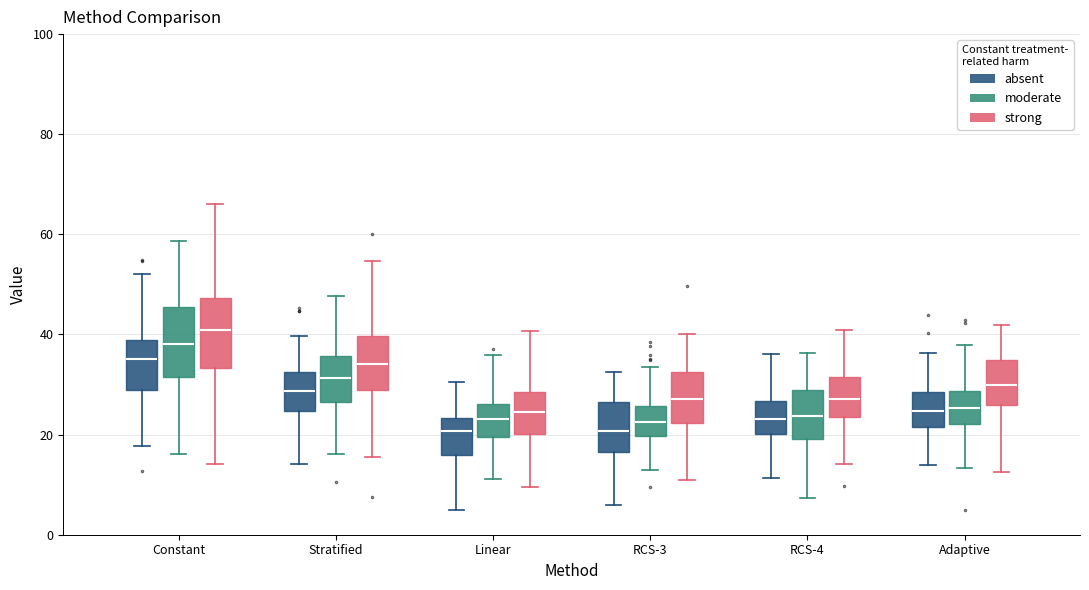

Reading left to right, read every box against the y-axis: the position of its median line, the range the box covers, and the ends of its whiskers. The values are not printed on the chart, so give them approximately, as read against the axis.

Constant (absent): median 36, box 28 to 38, whiskers 18 to 52
Constant (moderate): median 38, box 32 to 46, whiskers 16 to 58
Constant (strong): median 40, box 34 to 48, whiskers 14 to 66
Stratified (absent): median 28, box 24 to 32, whiskers 14 to 40
Stratified (moderate): median 32, box 26 to 36, whiskers 16 to 48
Stratified (strong): median 34, box 28 to 40, whiskers 16 to 54
Linear (absent): median 20, box 16 to 24, whiskers 6 to 30
Linear (moderate): median 24, box 20 to 26, whiskers 12 to 36
Linear (strong): median 24, box 20 to 28, whiskers 10 to 40
RCS-3 (absent): median 20, box 16 to 26, whiskers 6 to 32
RCS-3 (moderate): median 22, box 20 to 26, whiskers 14 to 34
RCS-3 (strong): median 28, box 22 to 32, whiskers 12 to 40
RCS-4 (absent): median 24, box 20 to 26, whiskers 12 to 36
RCS-4 (moderate): median 24, box 20 to 28, whiskers 8 to 36
RCS-4 (strong): median 28, box 24 to 32, whiskers 14 to 40
Adaptive (absent): median 24, box 22 to 28, whiskers 14 to 36
Adaptive (moderate): median 26, box 22 to 28, whiskers 14 to 38
Adaptive (strong): median 30, box 26 to 34, whiskers 12 to 42